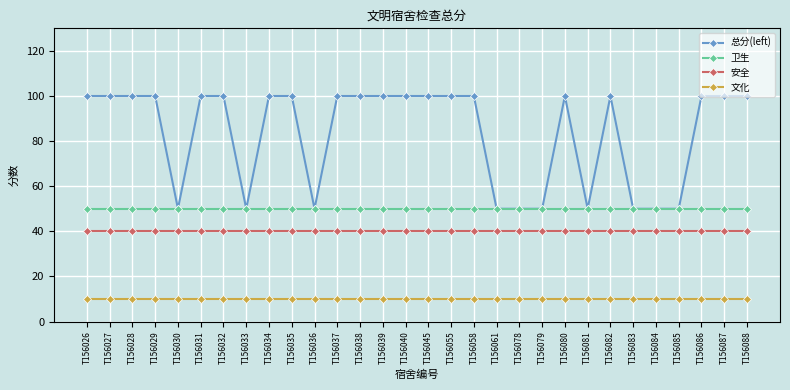

At T156032, list the series in order from smallest to largest.

文化, 安全, 卫生, 总分(left)